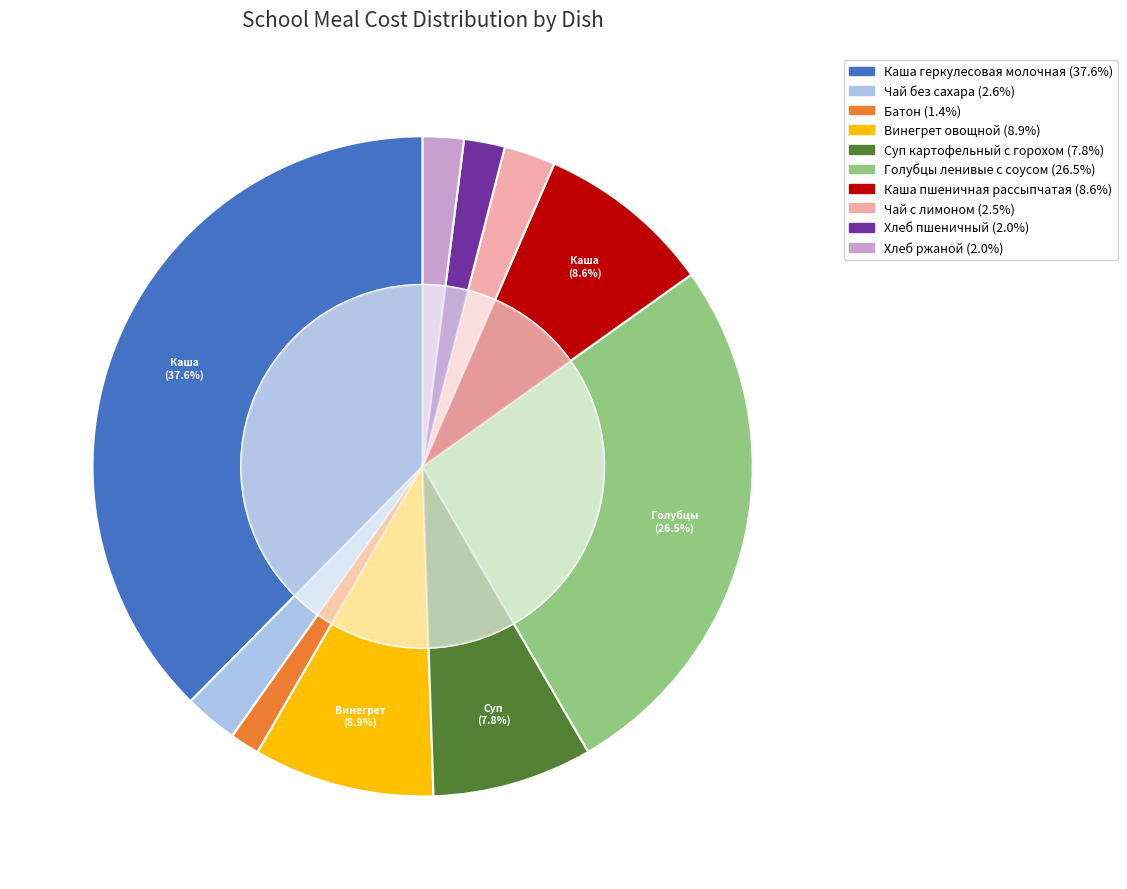

To the nearest percent, what is the difference between the largest and smallest slice percentages?

36%